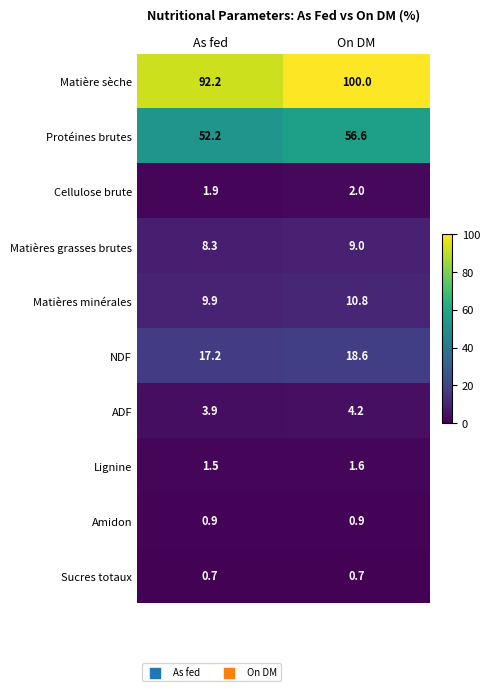

Where does the NDF series first go above 18?

On DM